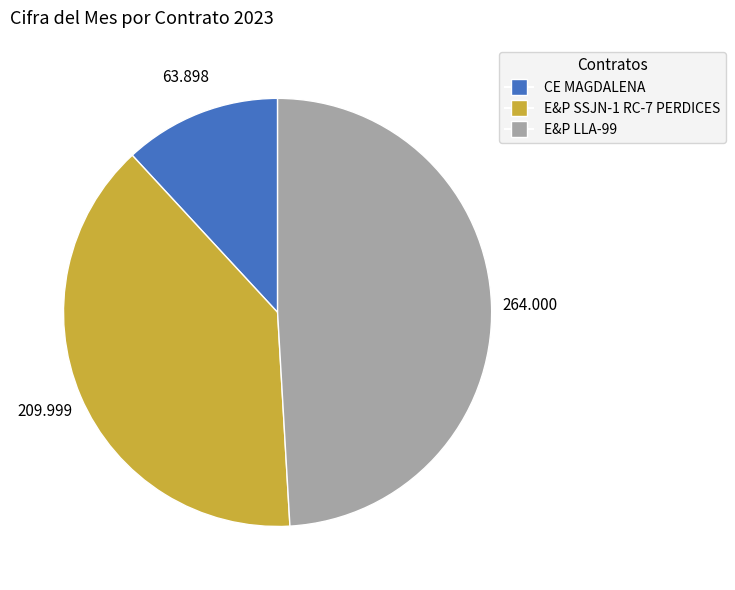

Which slice is the largest?

E&P LLA-99